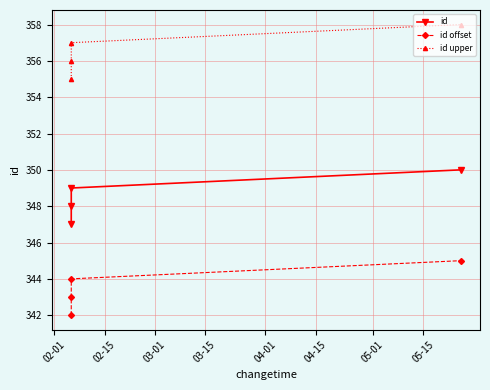

How many categories are shown in the chart?

4